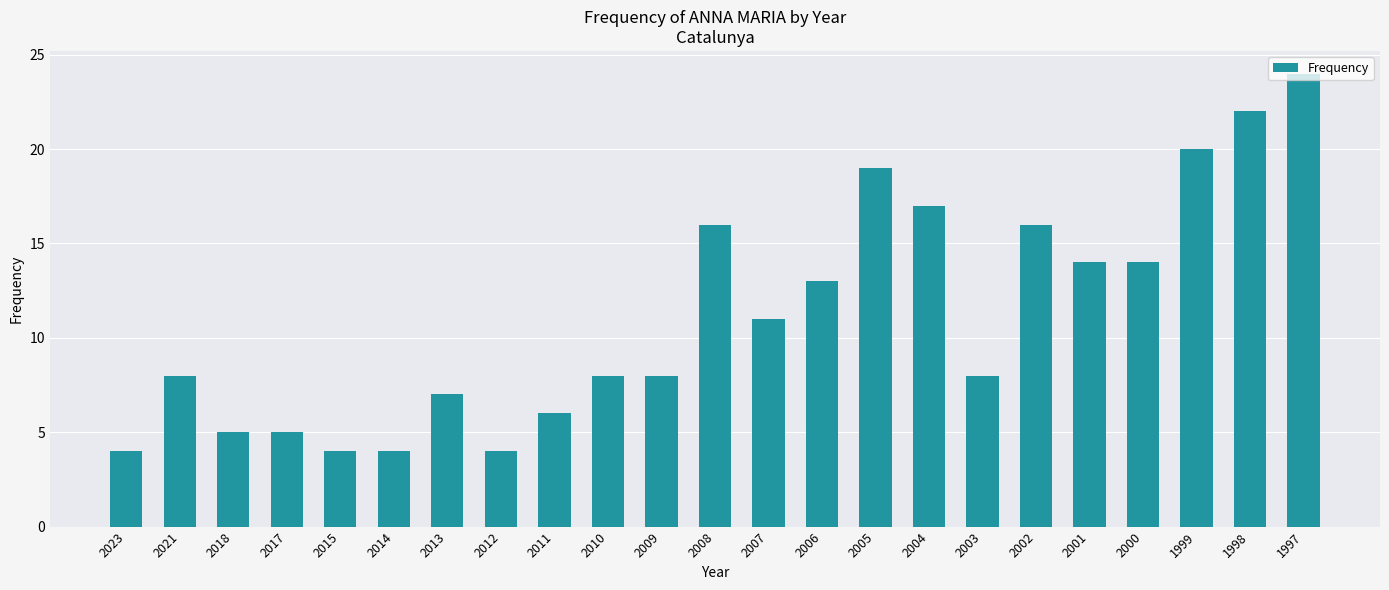

Is it true that the value at 2009 is 8?

True